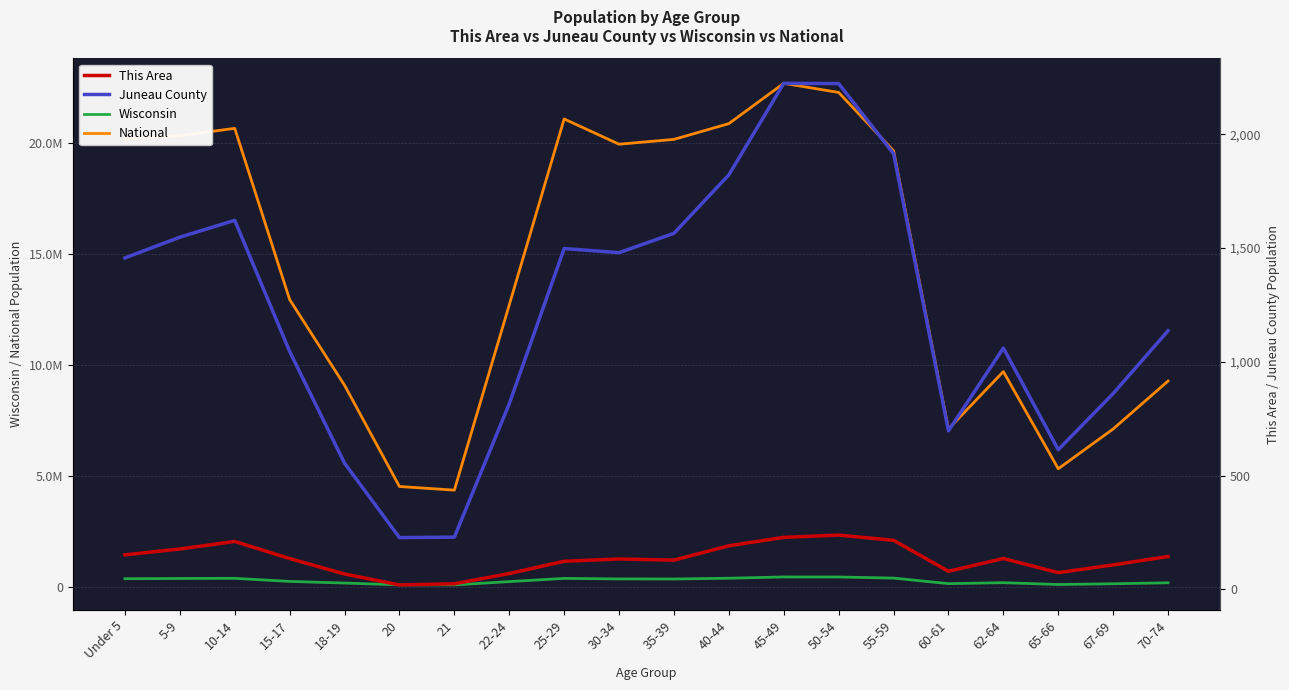

Is this an area chart (filled region under the line)?

No